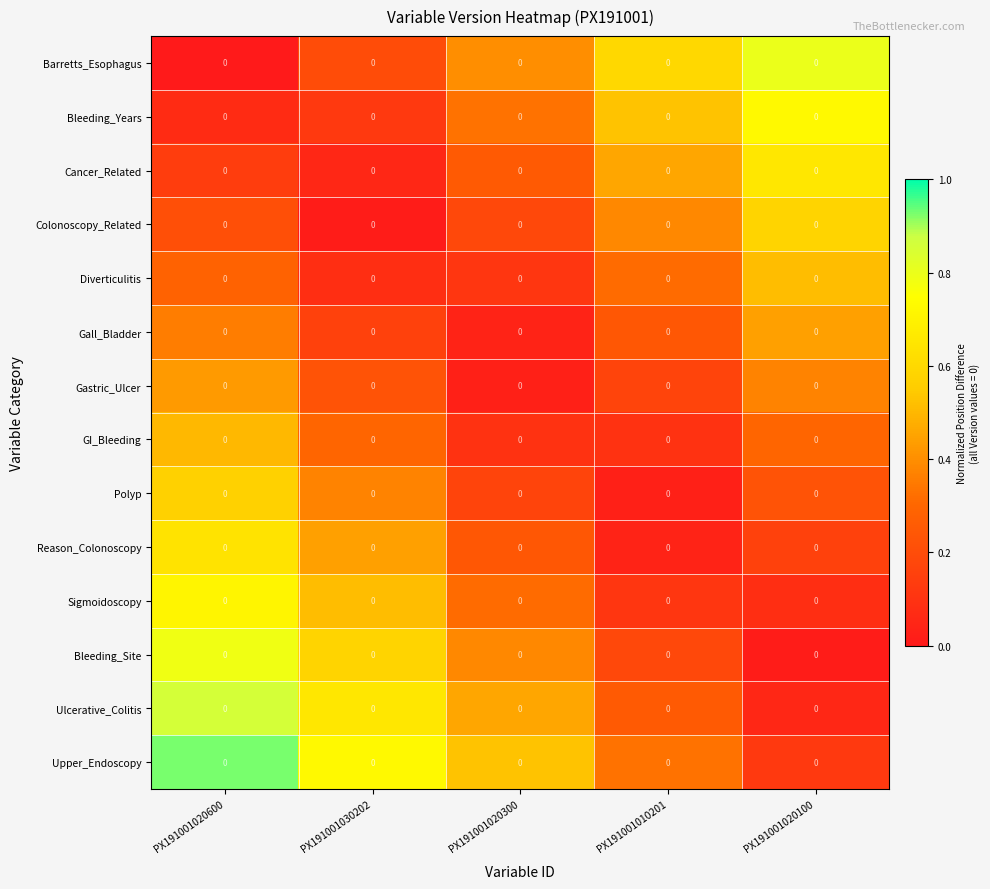

Which category has the highest value across all series?

PX191001020600